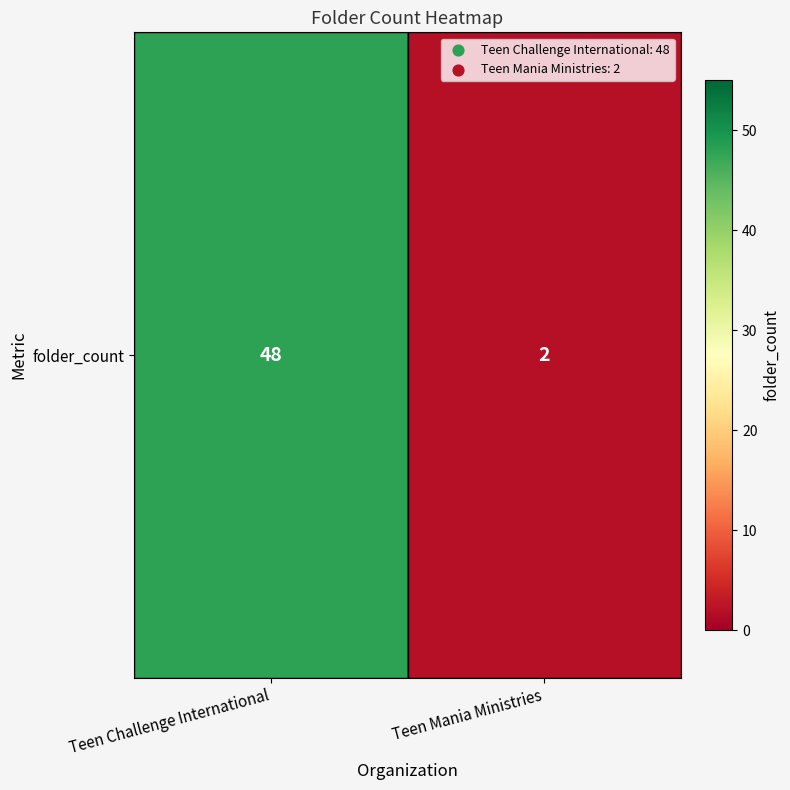

List the labels in order of value, smallest first.

Teen Mania Ministries, Teen Challenge International